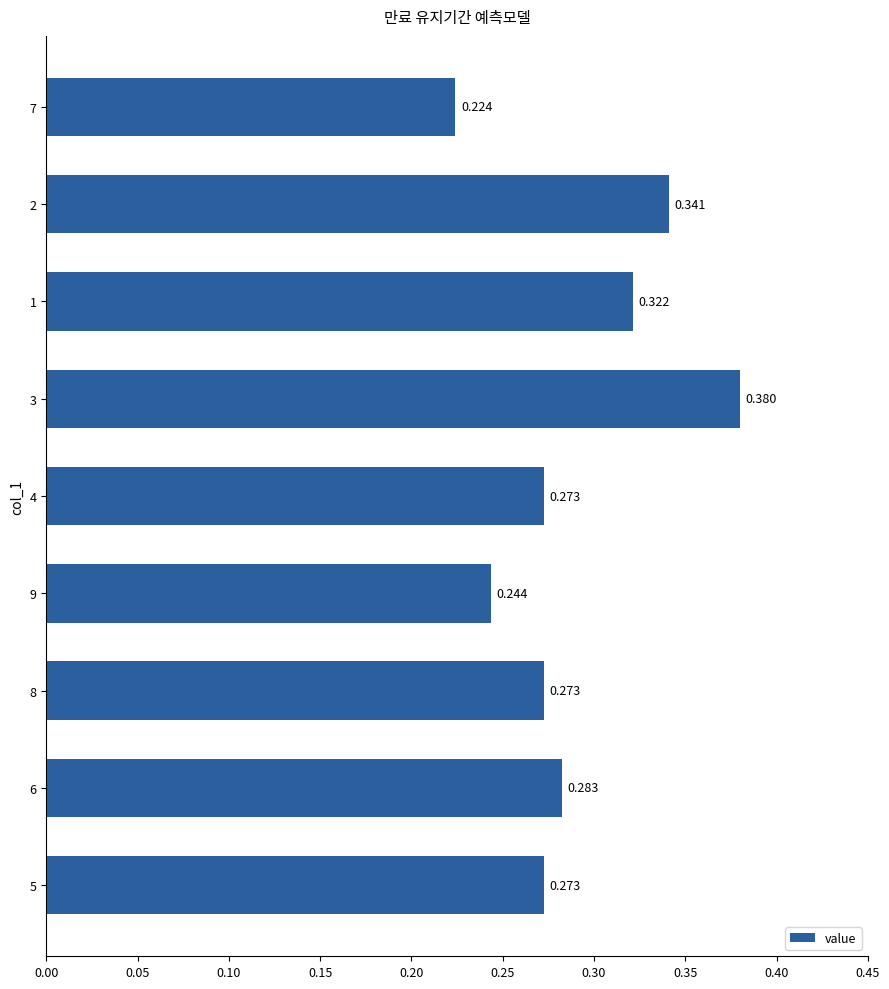

At which label is the value closest to 0?

7